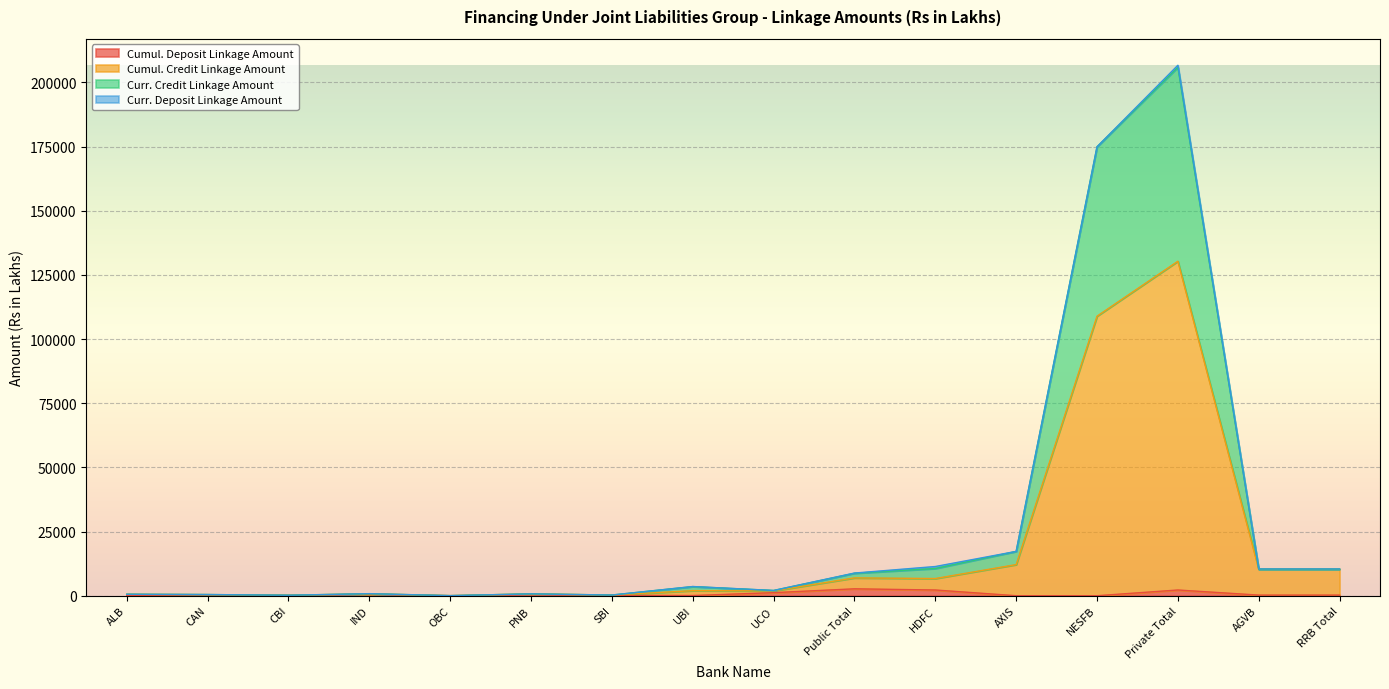

At which category is the sum across all series the highest?

Private Total